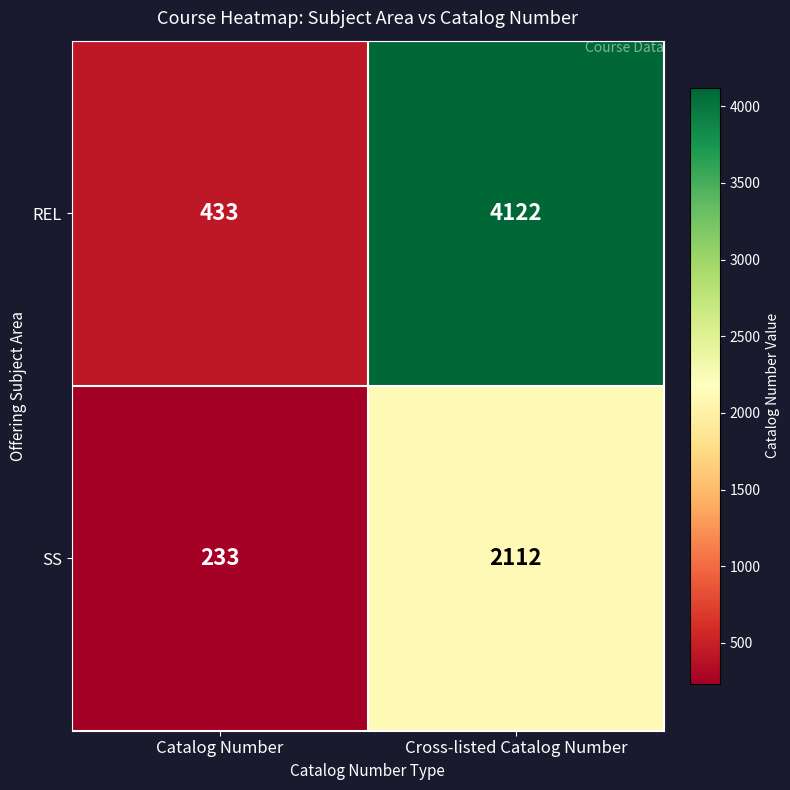

Rank the series by their maximum value, from highest to lowest.

REL, SS